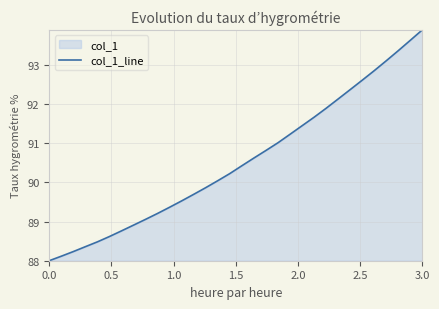

Is it true that the value at 0.0 is 127.5?

False